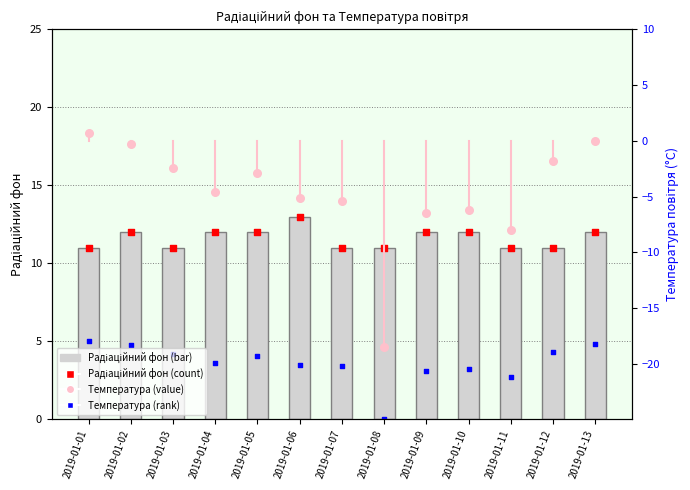

At how many categories does at least one series exceed 0?

13